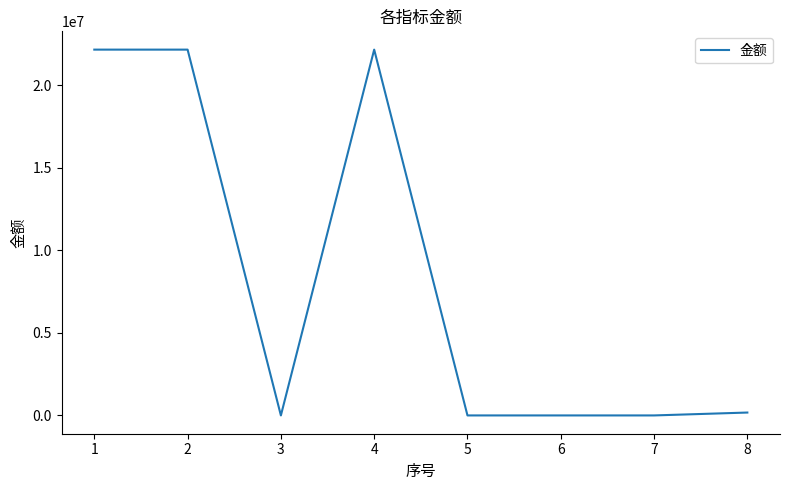

True or false: the data shows 0.0 at 5.

True